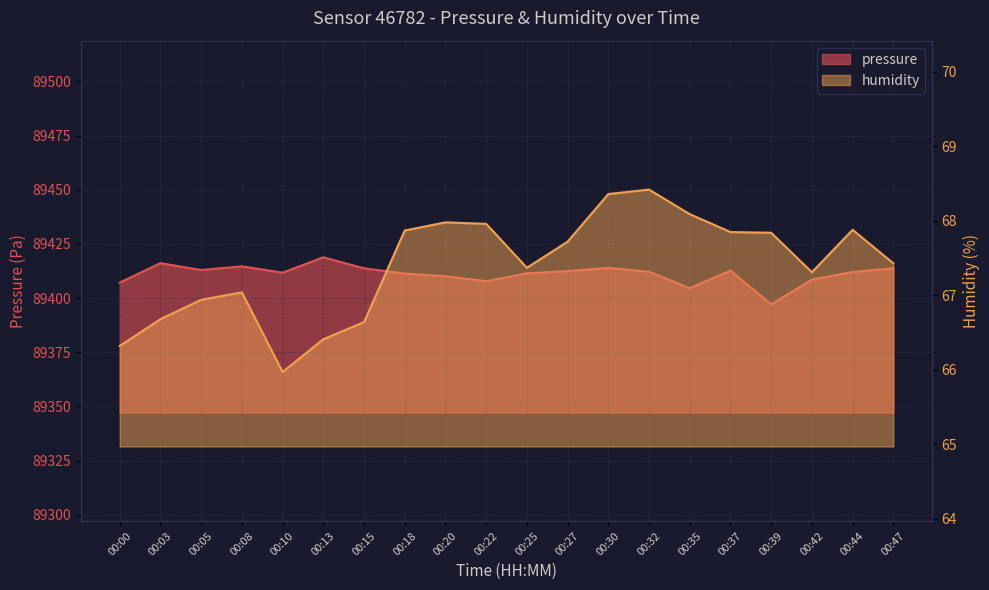

Read the humidity value at 00:03.

66.7